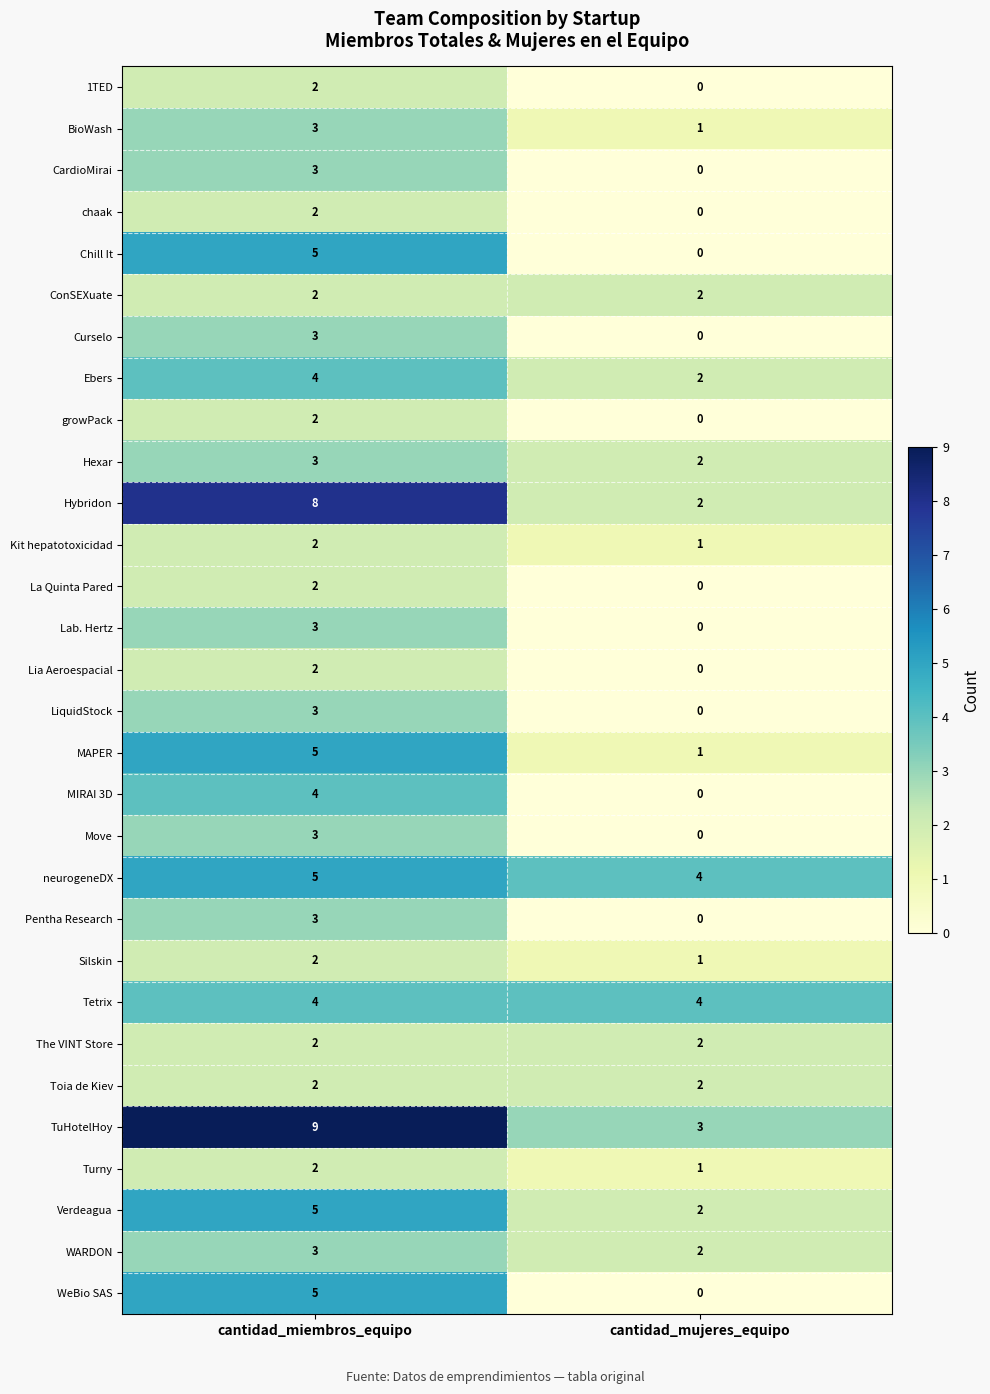

At which label is LiquidStock closest to 1?

cantidad_mujeres_equipo